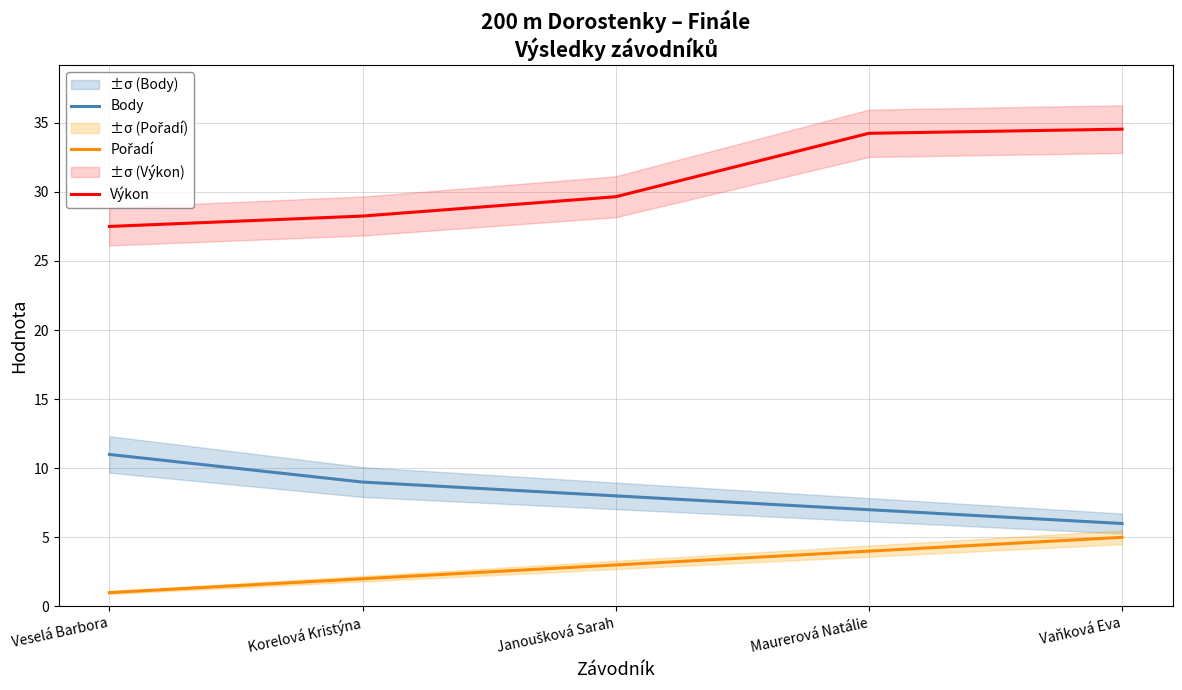

True or false: Výkon and Pořadí cross at least once.

False